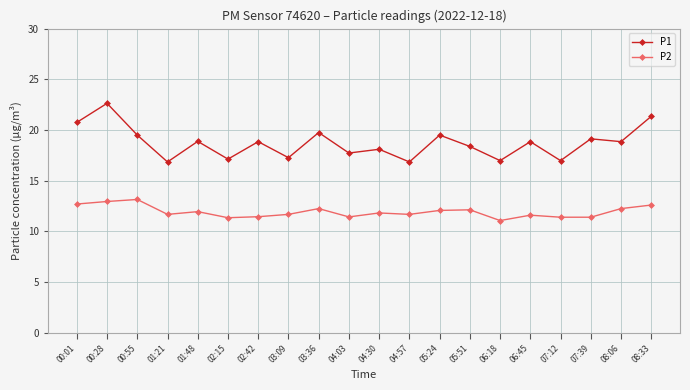

Count the number of categories in the chart.

20